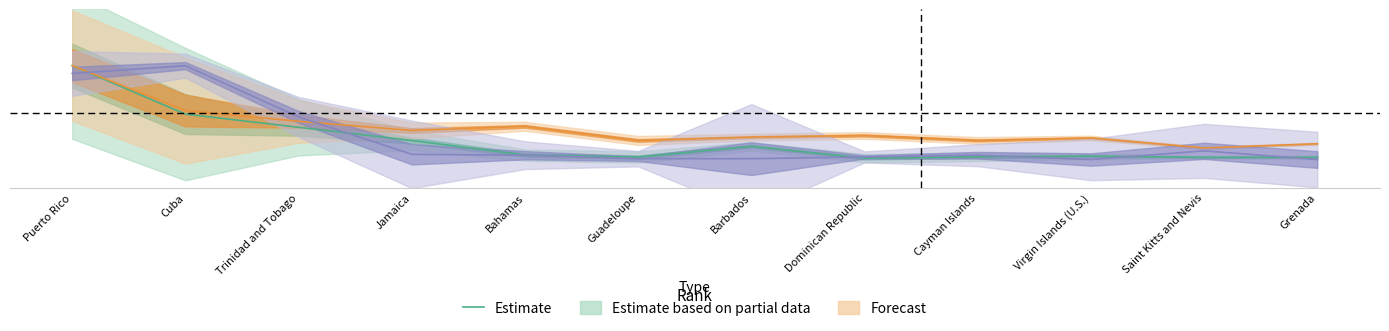

True or false: the data shows 15.0 at Trinidad and Tobago.

False